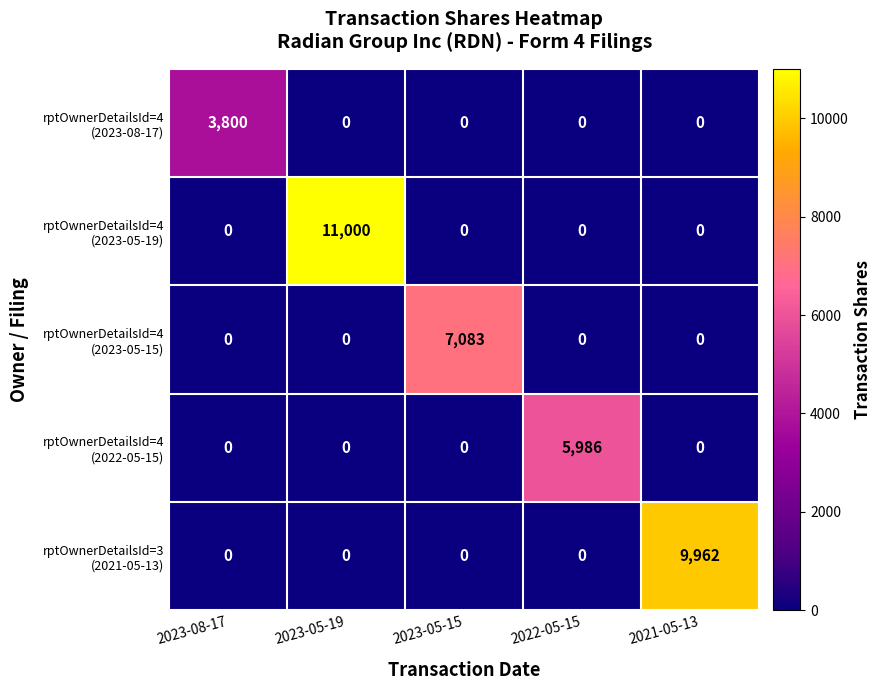

What is the spread (max minus min) of values at 2023-08-17?

3800